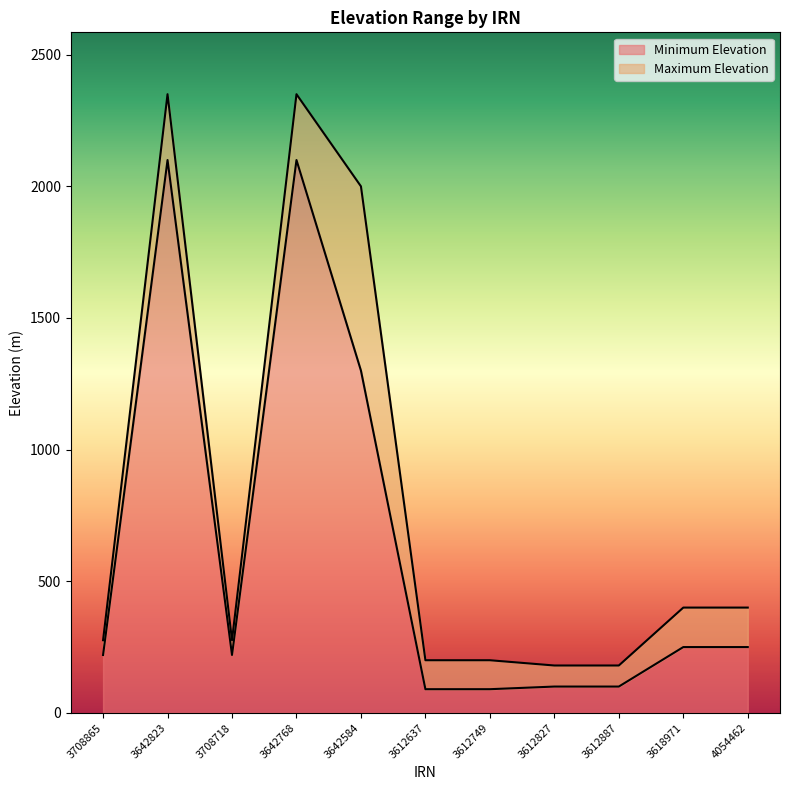

What is the average value of the Maximum Elevation series?

801